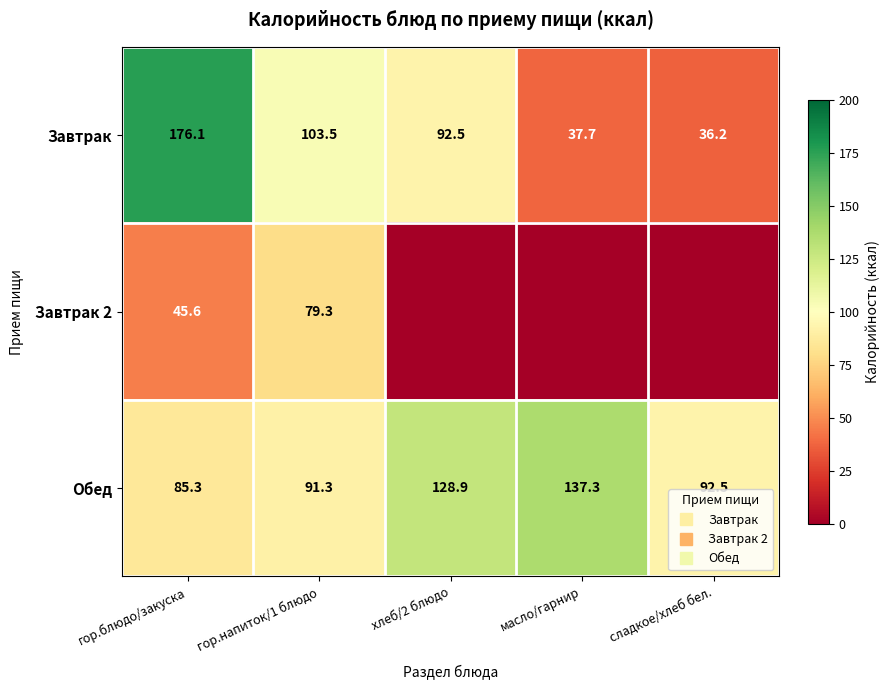

What is the average value of the Завтрак series?

89.2